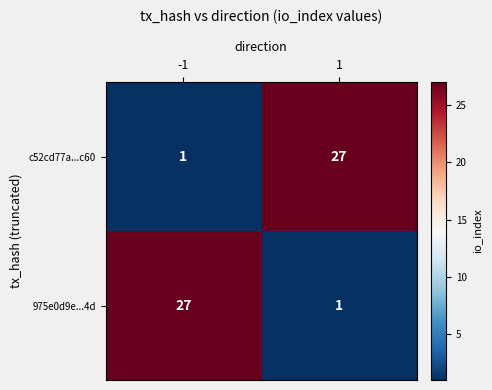

Reading left to right, transcribe all the data shown in this chart.

c52cd77a...c60: 1	27
975e0d9e...4d: 27	1